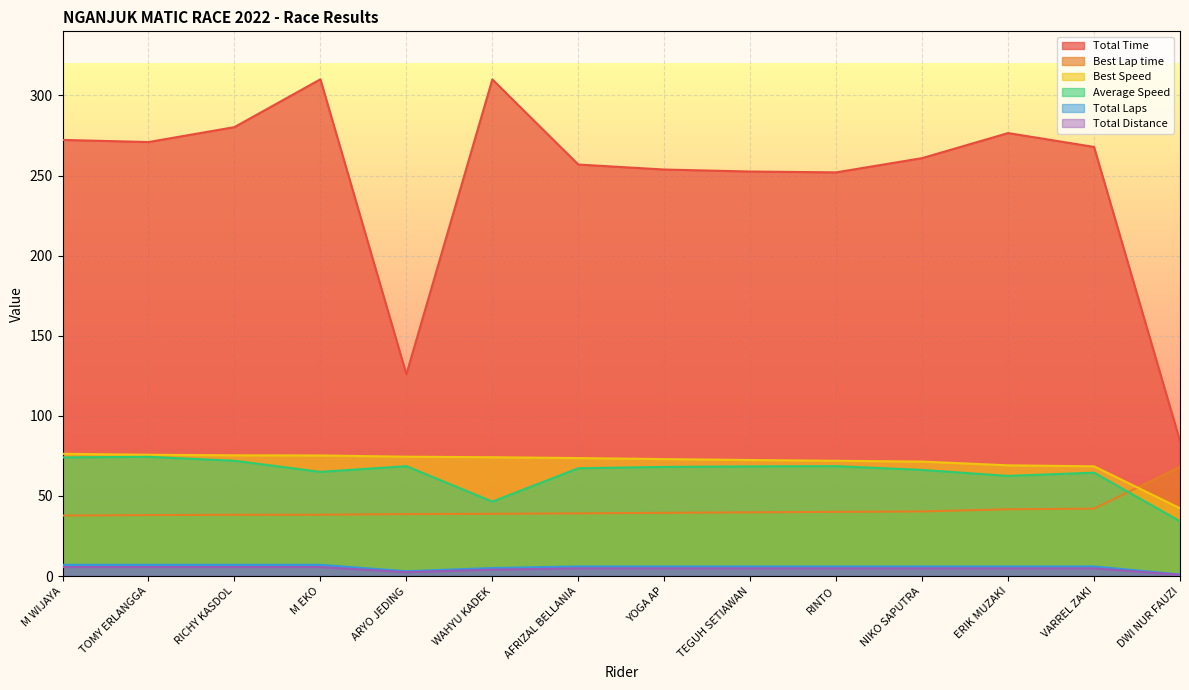

What is the label of the 7th point from the left?

AFRIZAL BELLANIA